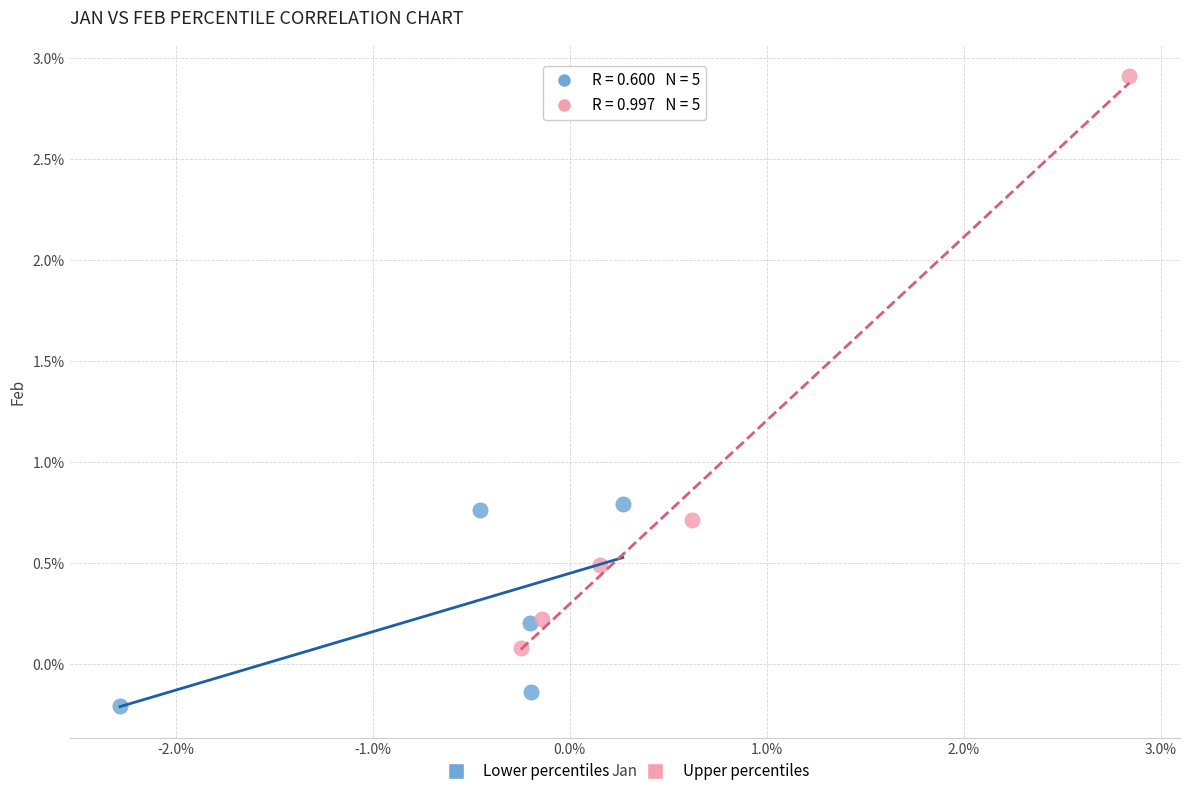

Which series reaches the minimum Y coordinate?

Lower percentiles